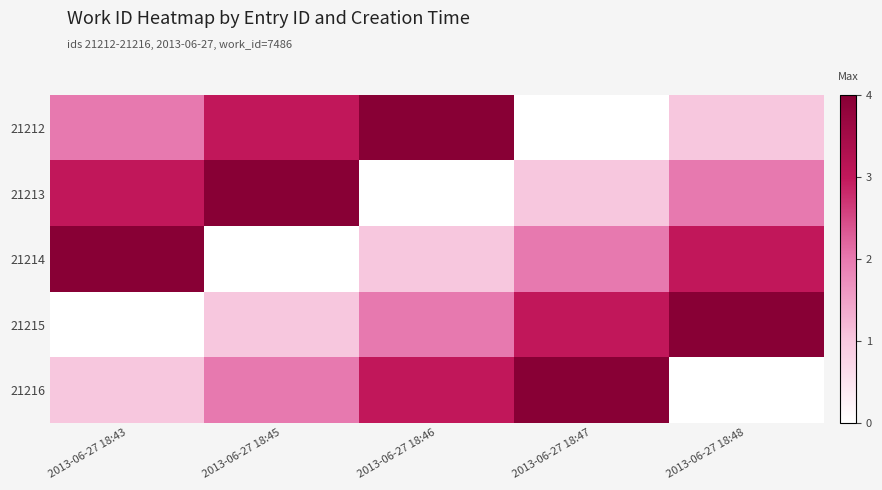

Reading left to right, what are all the values shown in this chart?

21212: 2013-06-27 18:43=2	2013-06-27 18:45=3	2013-06-27 18:46=4	2013-06-27 18:47=0	2013-06-27 18:48=1
21213: 2013-06-27 18:43=3	2013-06-27 18:45=4	2013-06-27 18:46=0	2013-06-27 18:47=1	2013-06-27 18:48=2
21214: 2013-06-27 18:43=4	2013-06-27 18:45=0	2013-06-27 18:46=1	2013-06-27 18:47=2	2013-06-27 18:48=3
21215: 2013-06-27 18:43=0	2013-06-27 18:45=1	2013-06-27 18:46=2	2013-06-27 18:47=3	2013-06-27 18:48=4
21216: 2013-06-27 18:43=1	2013-06-27 18:45=2	2013-06-27 18:46=3	2013-06-27 18:47=4	2013-06-27 18:48=0